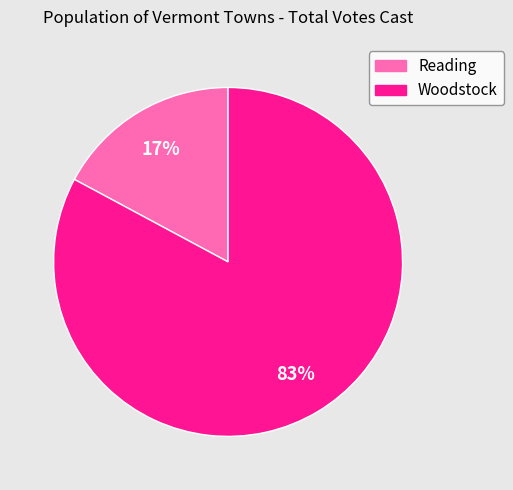

To the nearest percent, what is the combined percentage of Woodstock and Reading?

100%